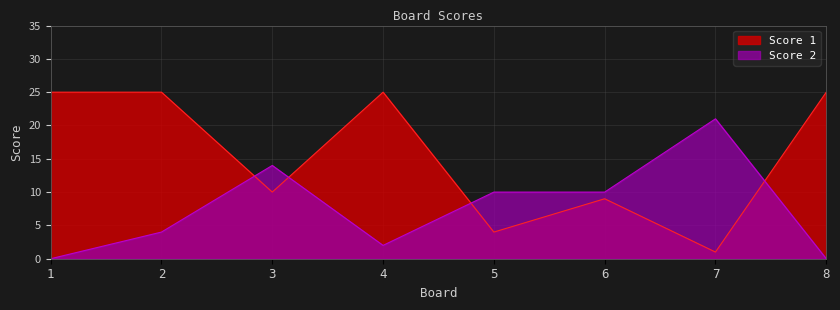

What is the difference between the maximum and minimum values in the Score 1 series?

24